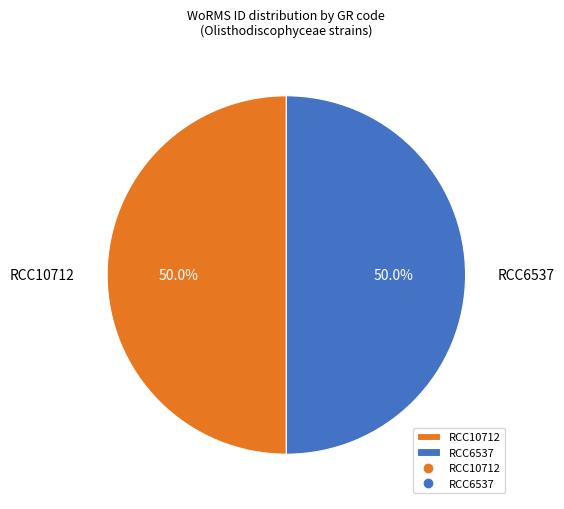

What percentage is the RCC6537 slice, to the nearest percent?

50%